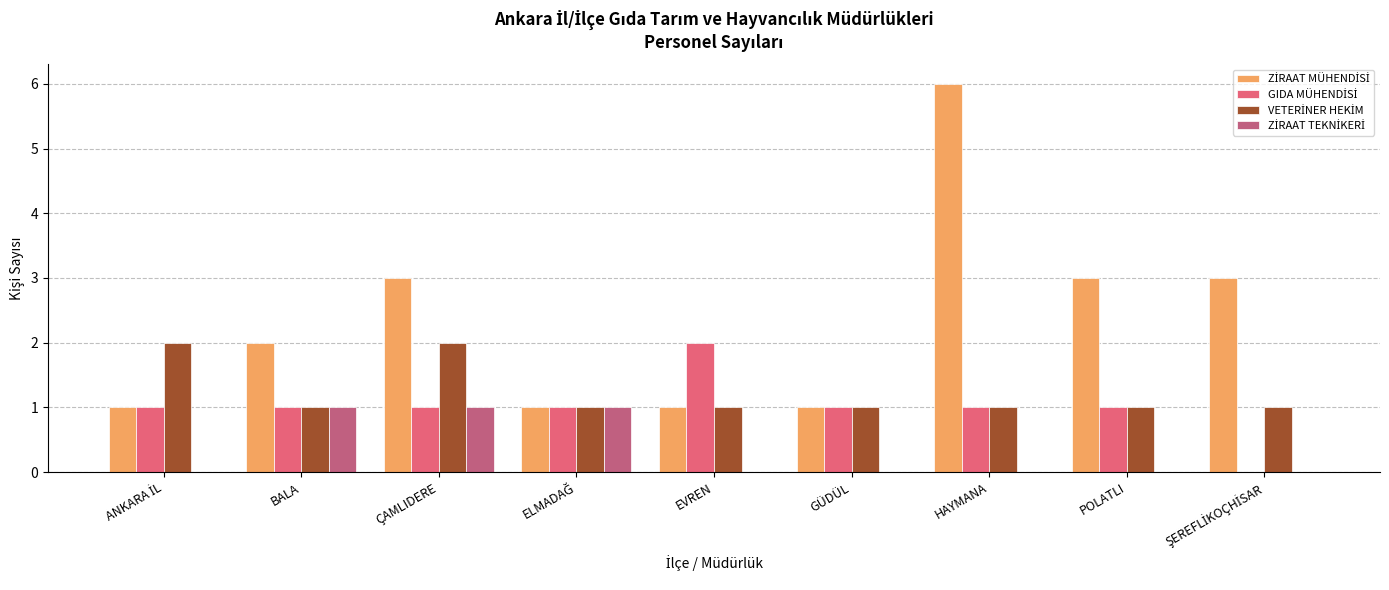

What is the total value across all series at POLATLI?

5